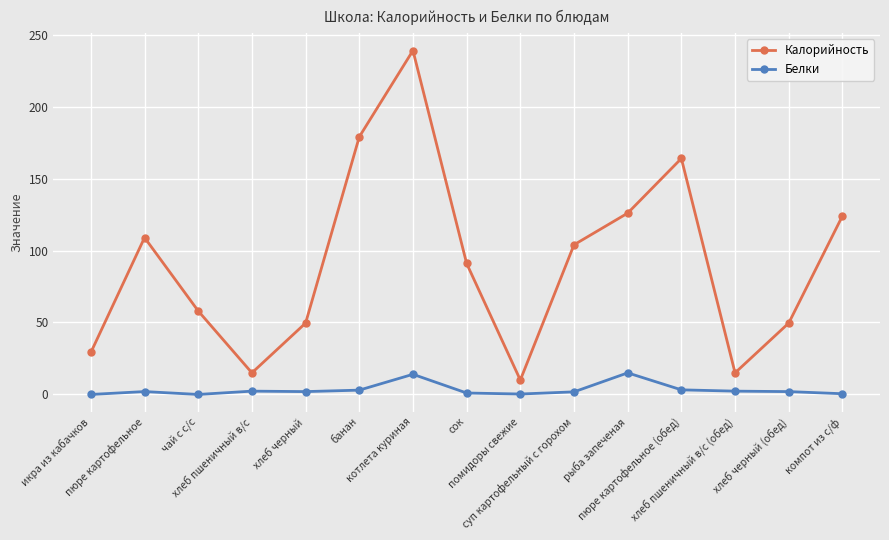

What is the maximum value shown in the chart?

239.0